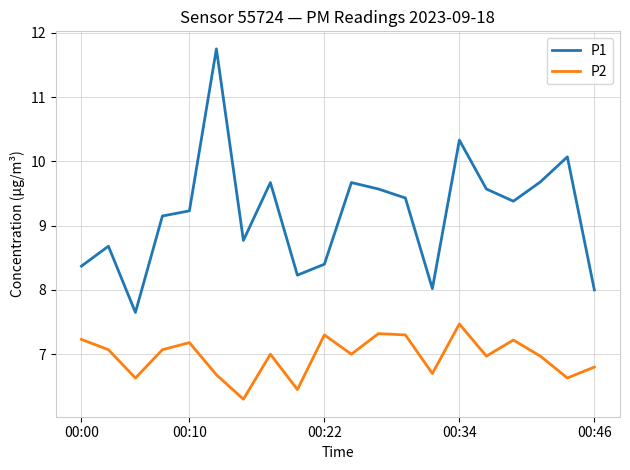

List the series in order of their peak value, lowest first.

P2, P1